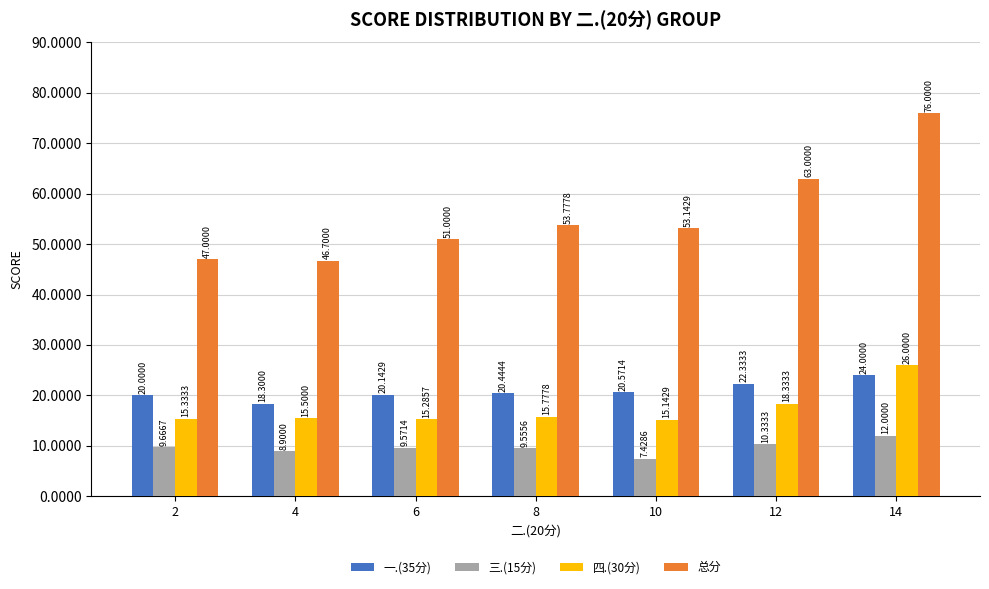

What is the difference between the maximum and minimum values in the 总分 series?

29.3